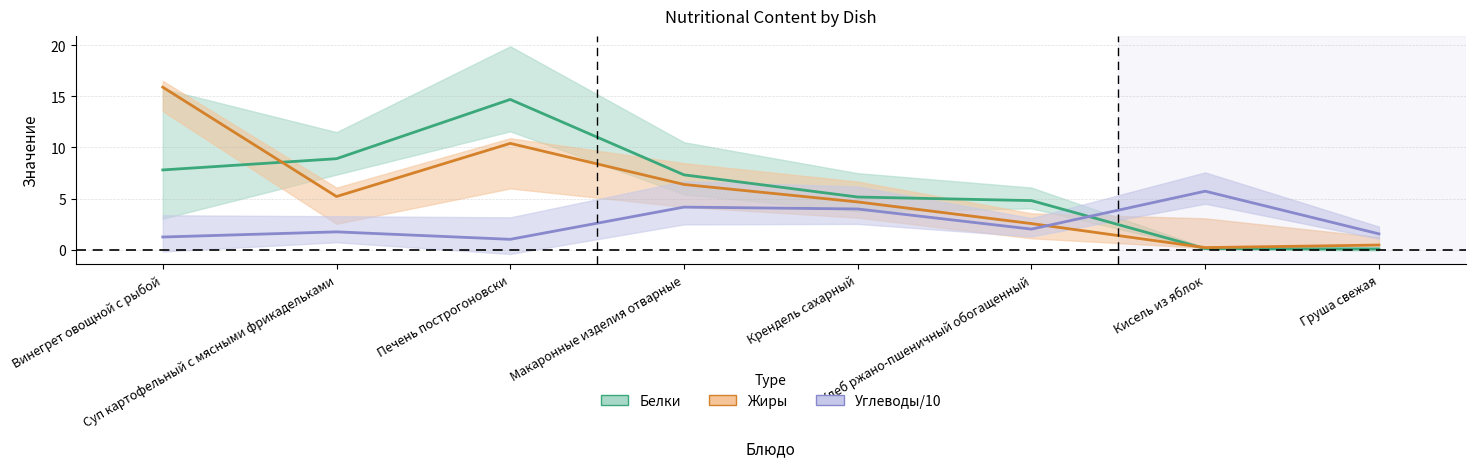

What is the difference between the maximum and minimum values in the Жиры (среднее) series?

15.7